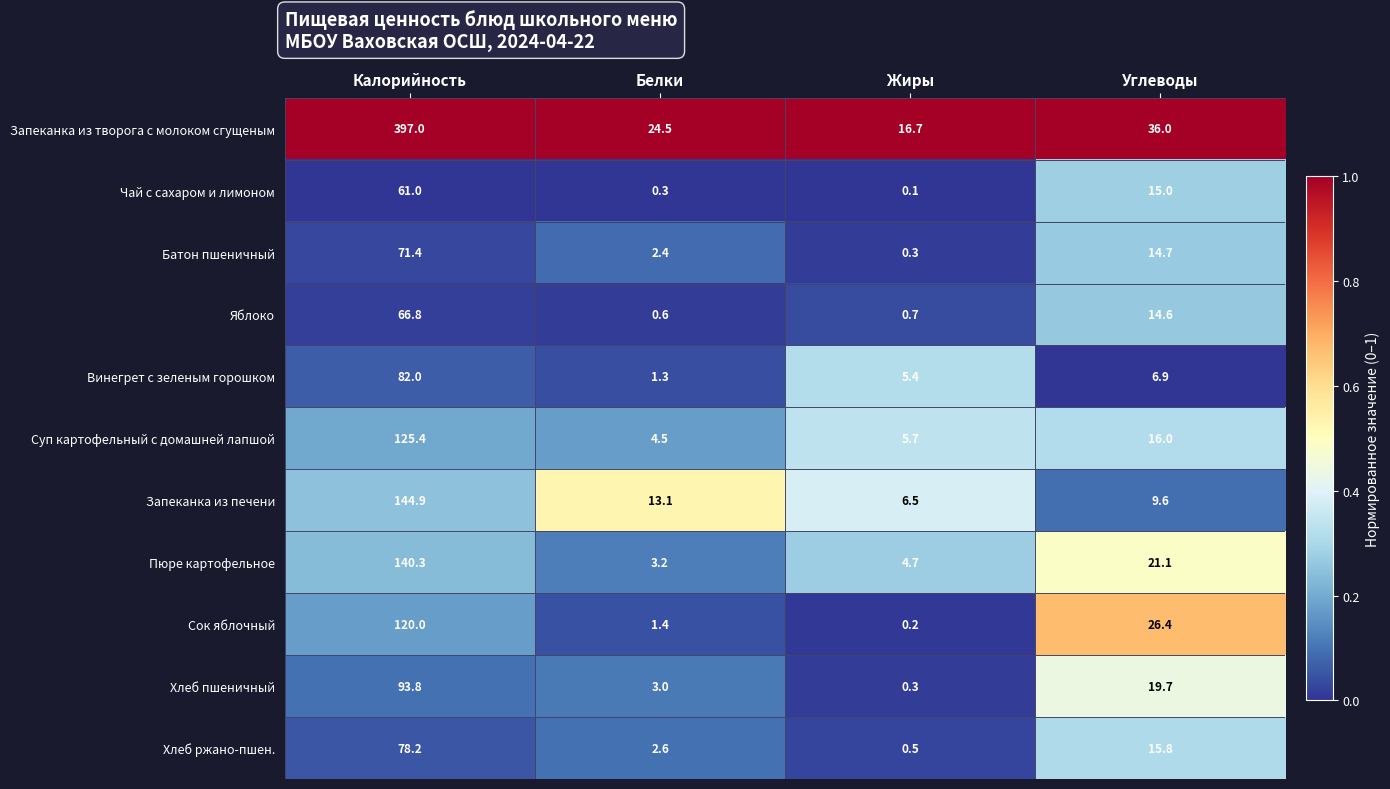

Which series has the largest total across all categories?

Запеканка из творога с молоком сгущеным